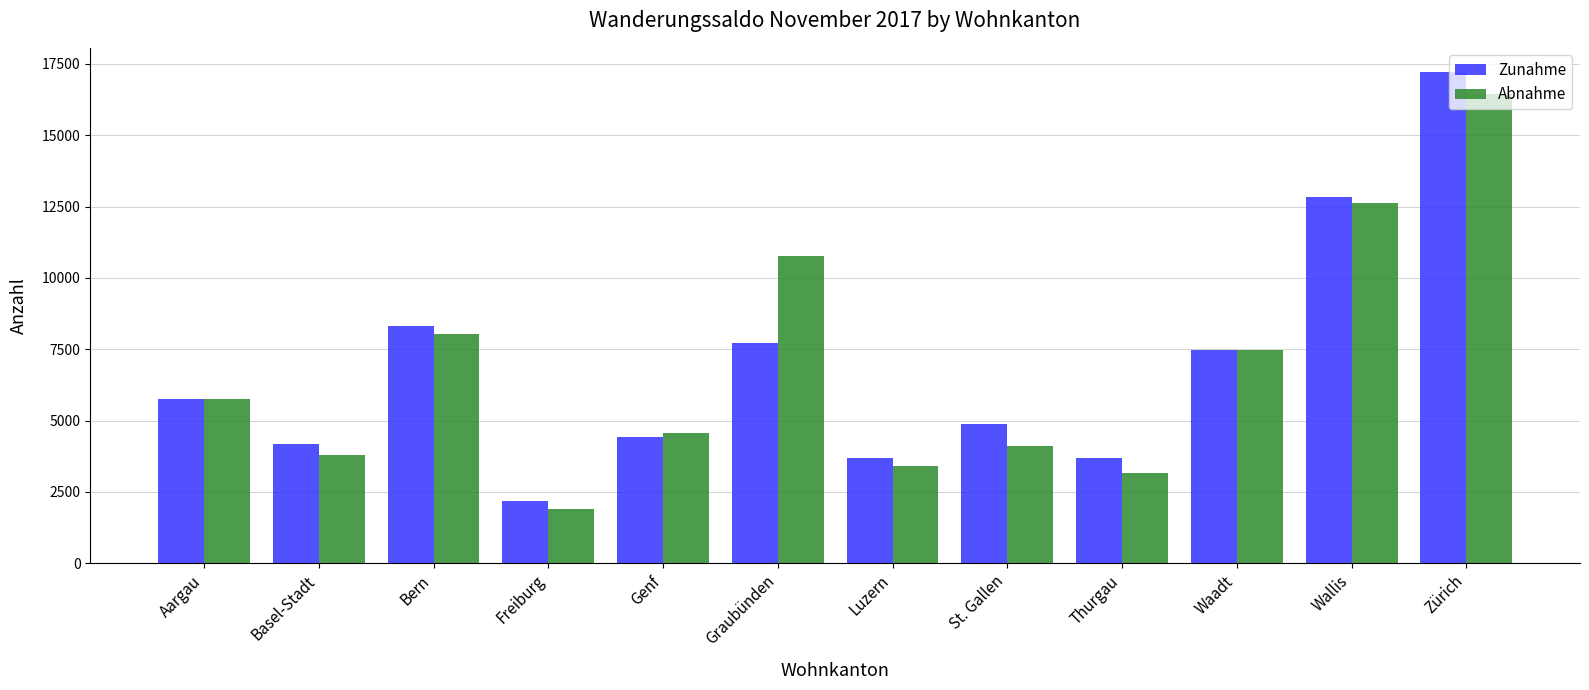

What is the difference between the maximum and minimum values in the Zunahme series?

15036